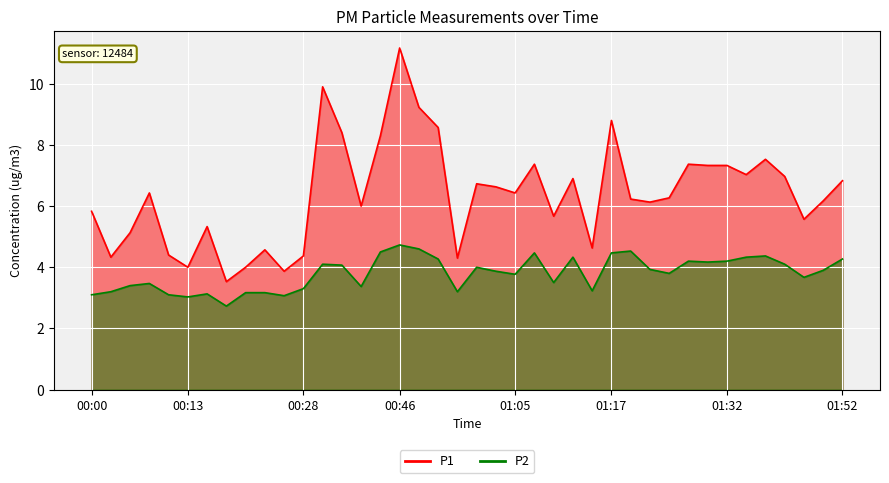

True or false: P1 and P2 cross at least once.

False